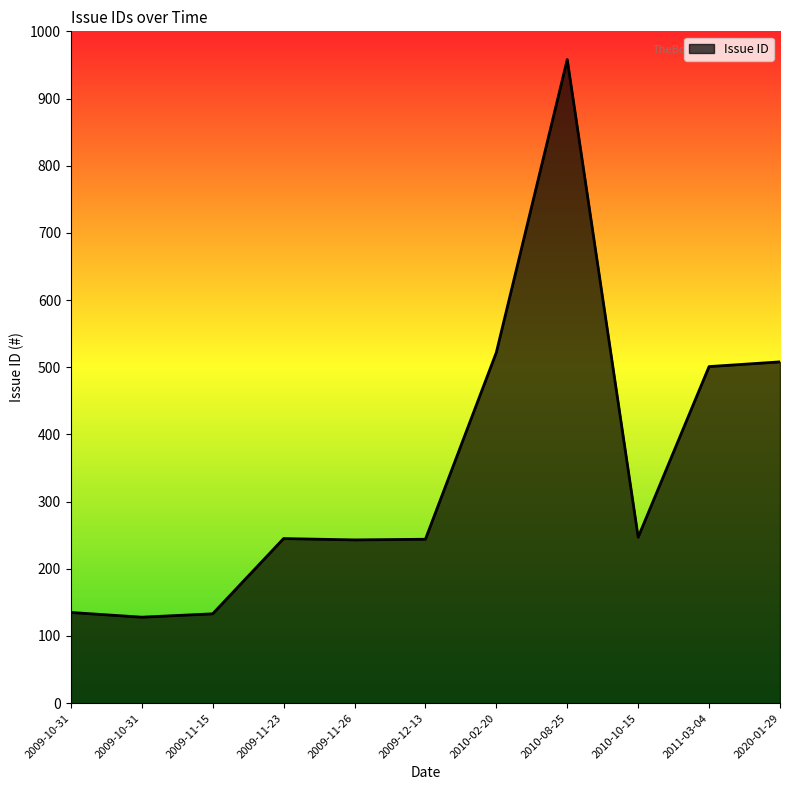

Which has a higher value, 2009-12-13 or 2010-10-15?

2010-10-15